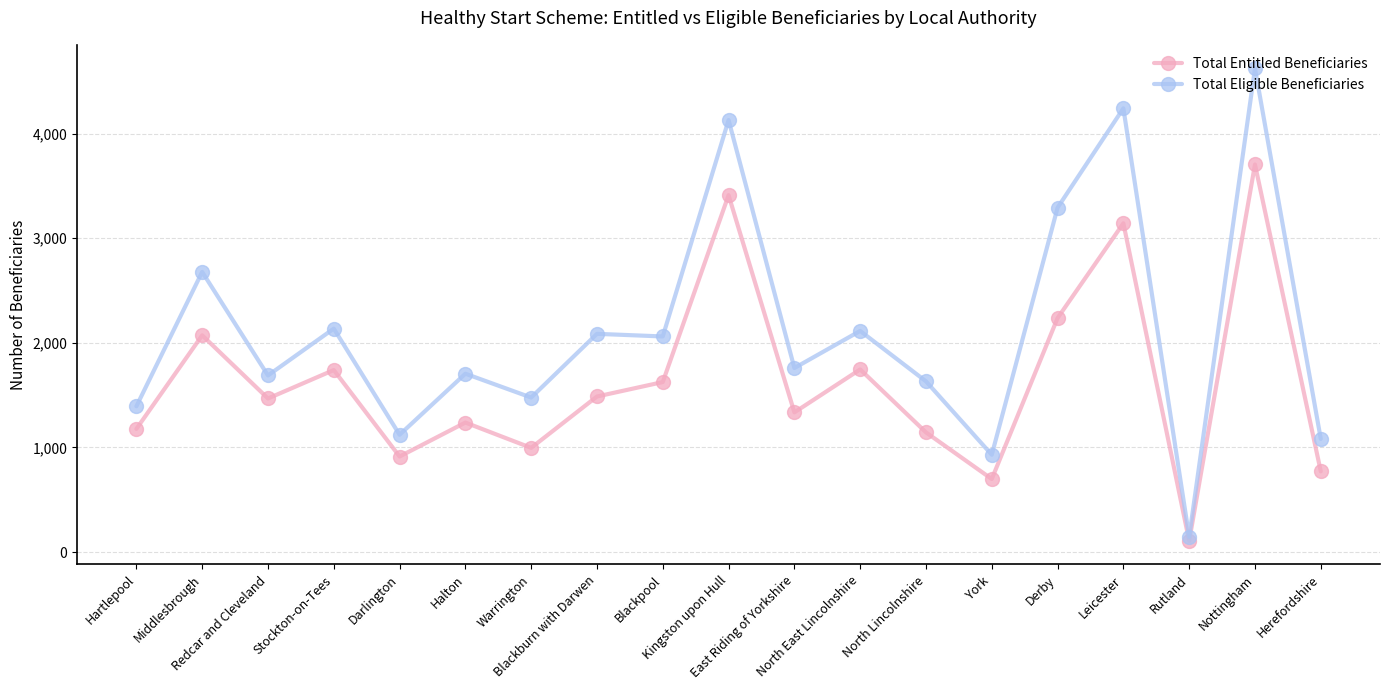

What is the spread (max minus min) of values at Middlesbrough?

606